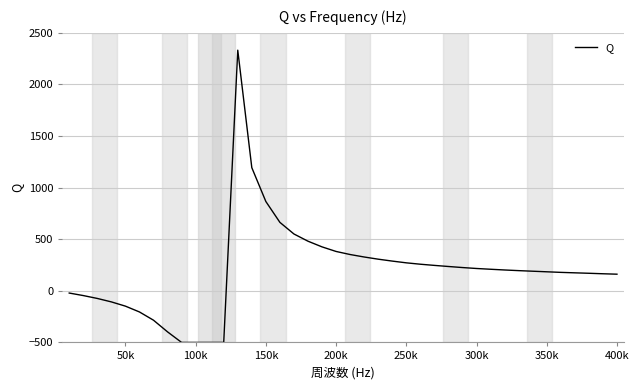

What is the greatest value displayed?

2332.2